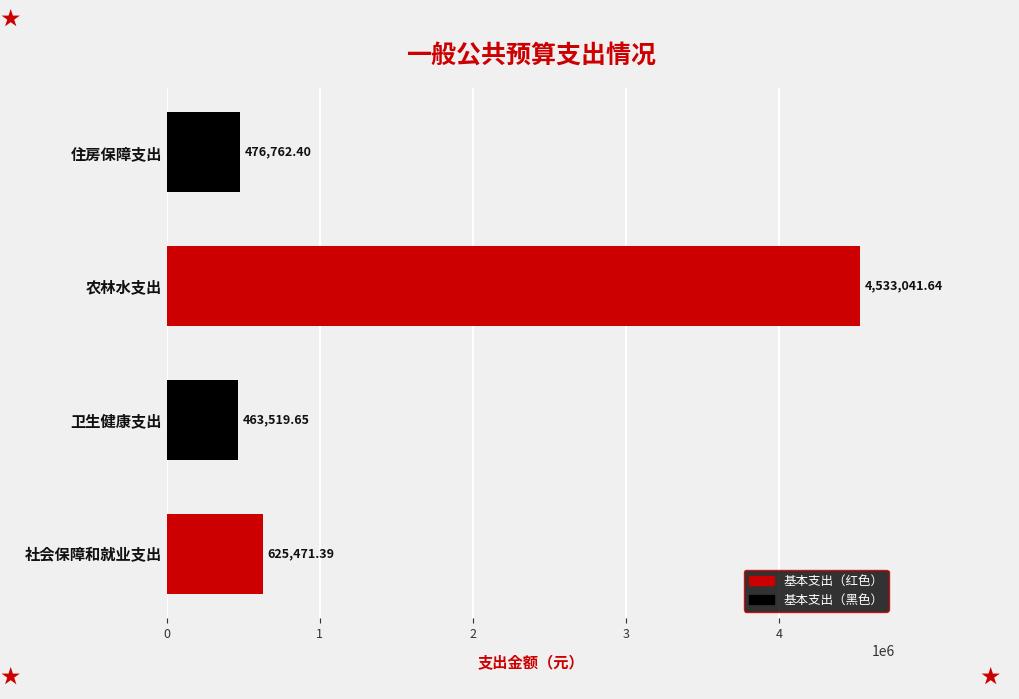

Rank the categories by value from lowest to highest.

卫生健康支出, 住房保障支出, 社会保障和就业支出, 农林水支出